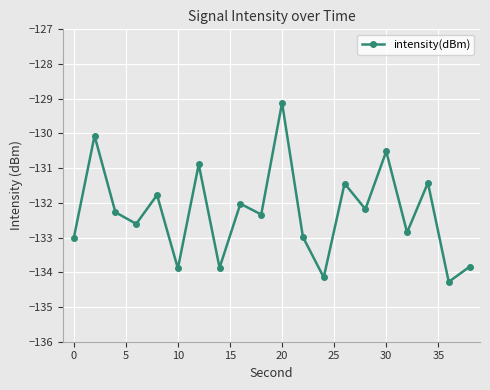

Does the chart display data point markers on the line(s)?

Yes